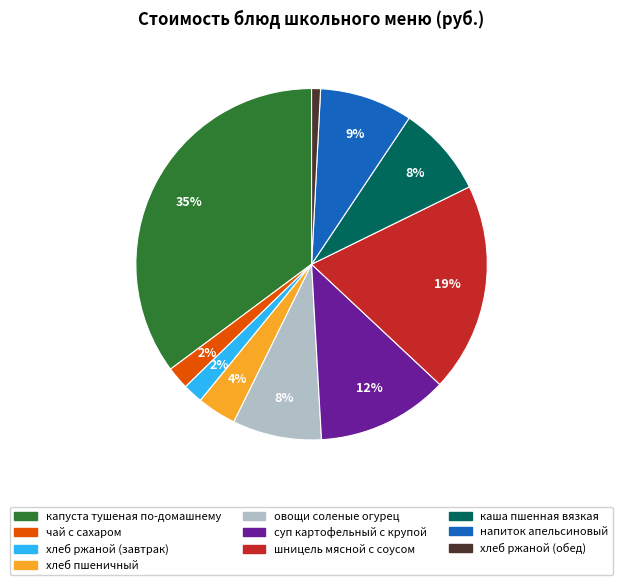

Which has a higher value, овощи соленые огурец or суп картофельный с крупой?

суп картофельный с крупой